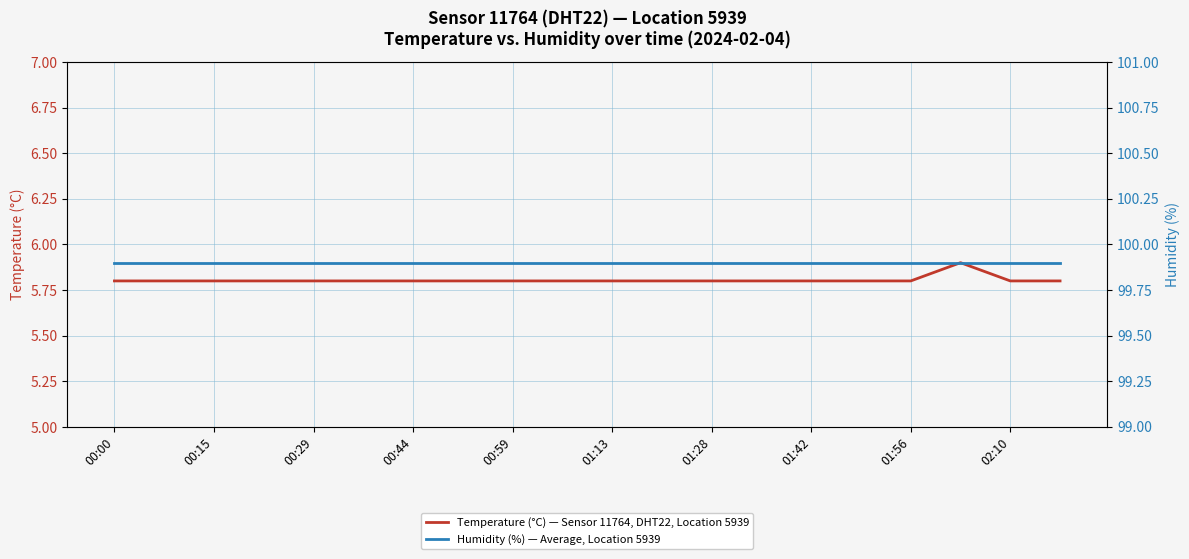

At which label is Humidity (%) — Average, Location 5939 closest to 99?

00:00